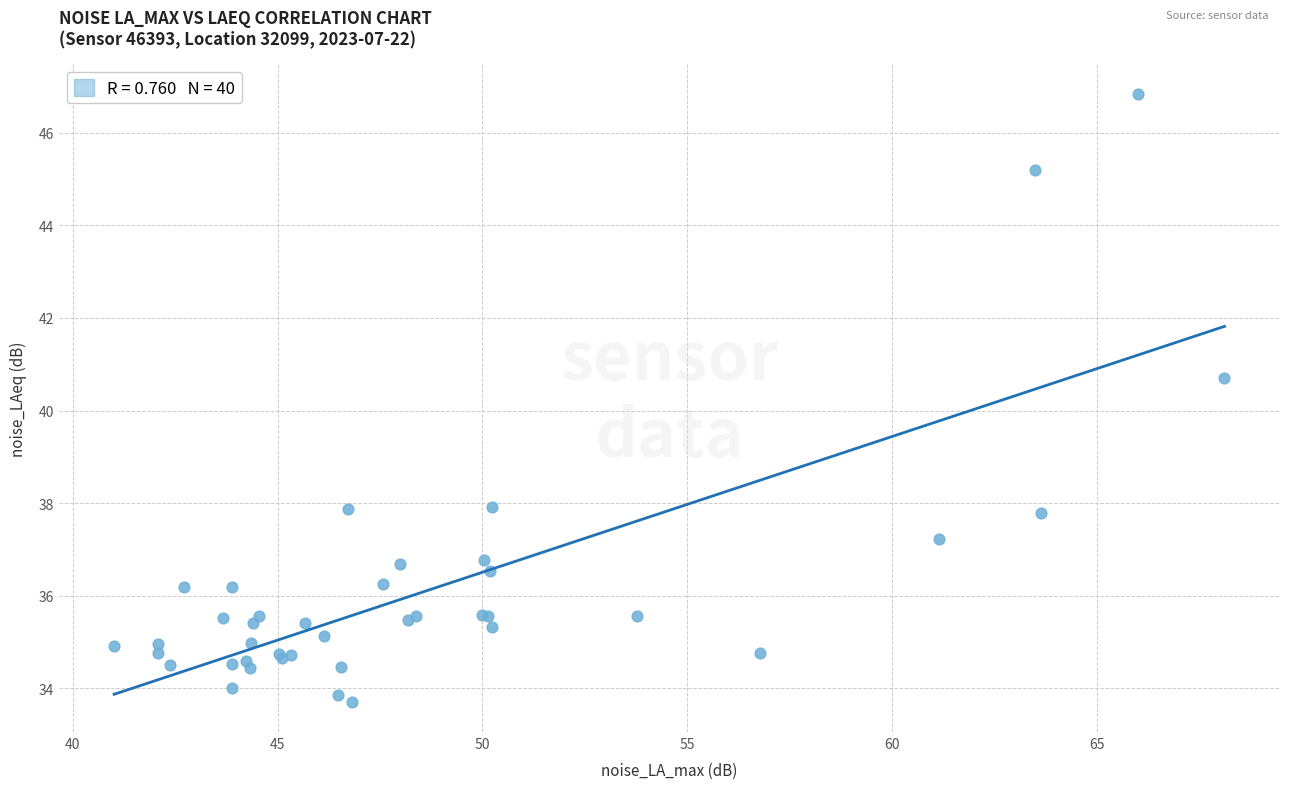

What Y value in the scatter plot is closest to 40?

40.7